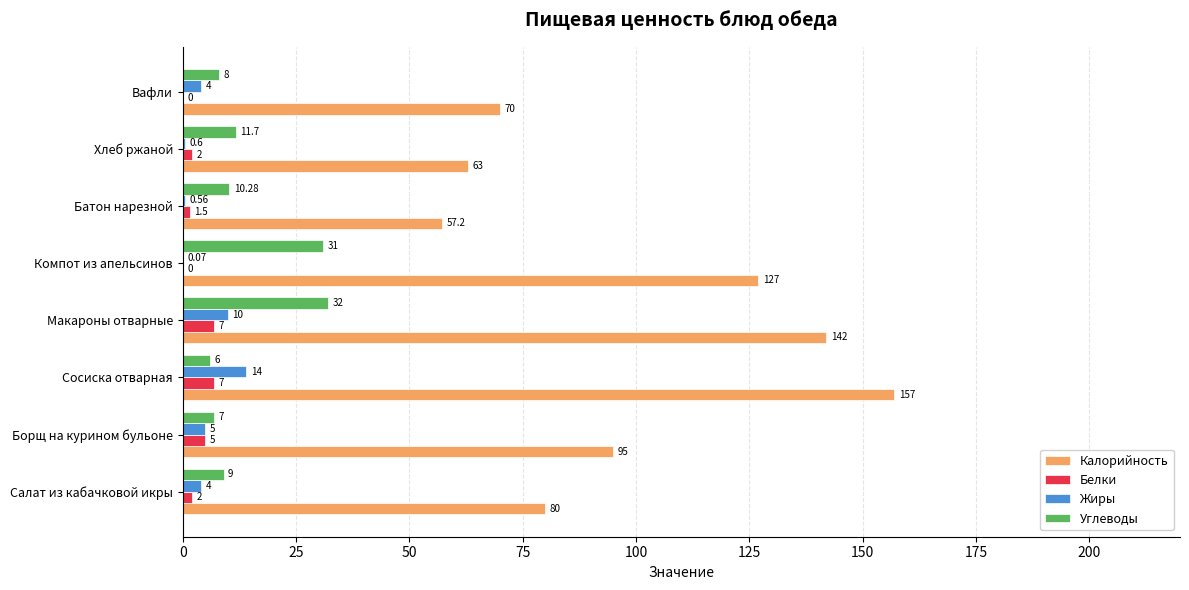

At which label is Углеводы closest to 19?

Хлеб ржаной